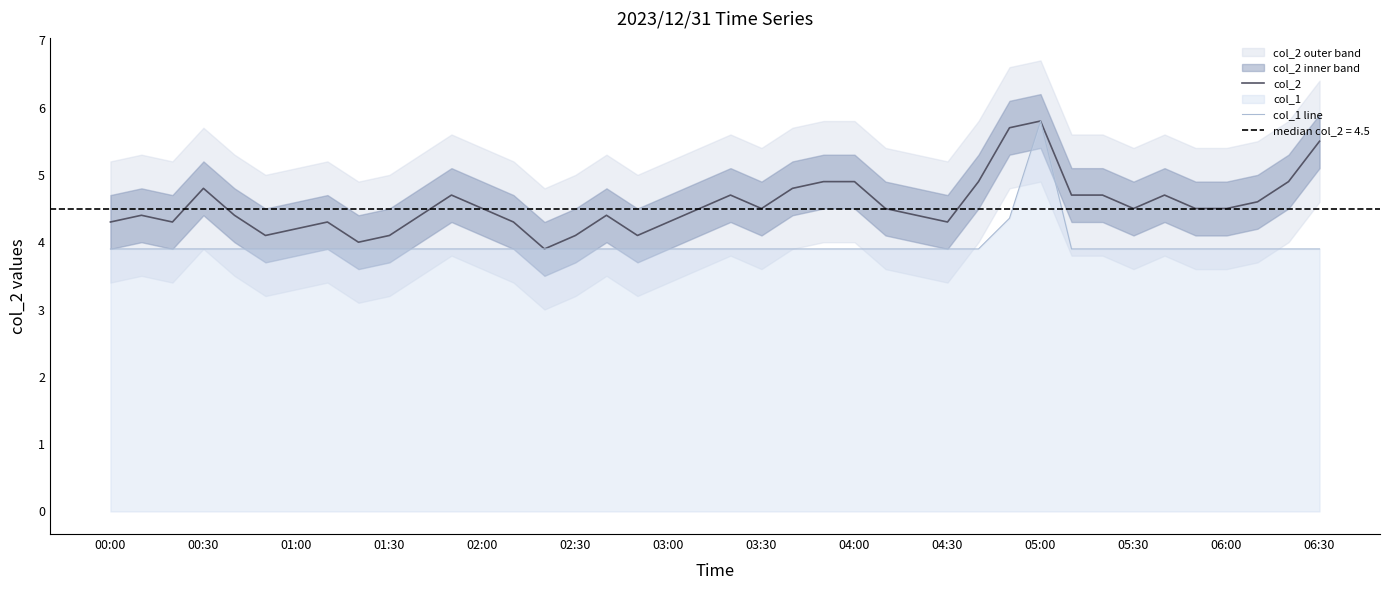

True or false: col_1 line and col_2 intersect in this chart.

False